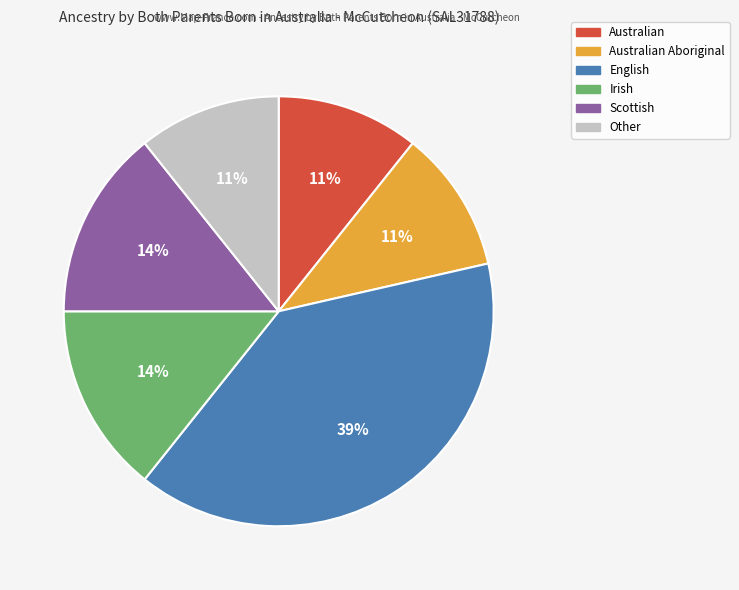

What is the largest slice in the pie chart?

English